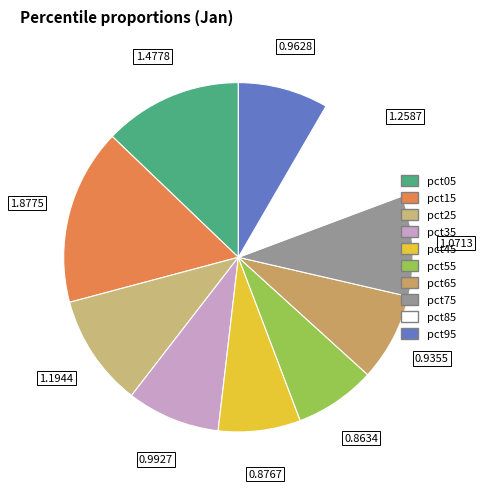

What is the change in value from pct15 to pct35?

-0.9